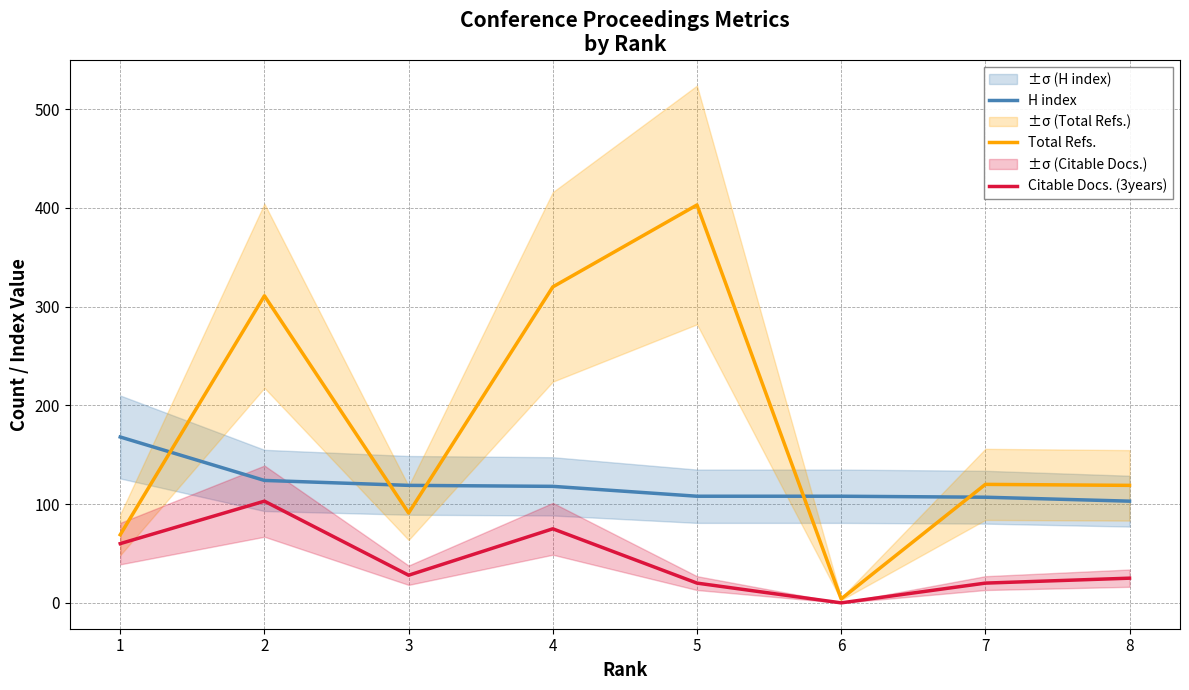

Reading left to right, what are all the values shown in this chart?

H index: 1=168	2=124	3=119	4=118	5=108	6=108	7=107	8=103
Total Refs.: 1=69	2=311	3=91	4=320	5=403	6=4	7=120	8=119
Citable Docs. (3years): 1=60	2=103	3=28	4=75	5=20	6=0	7=20	8=25